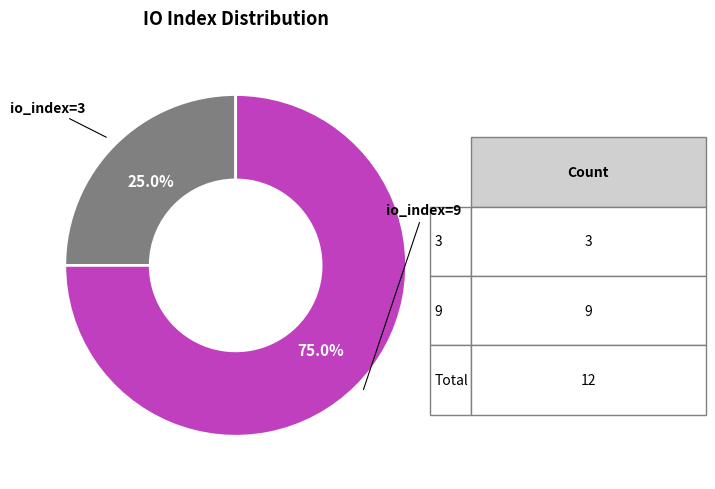

Which slice is the largest?

io_index=9